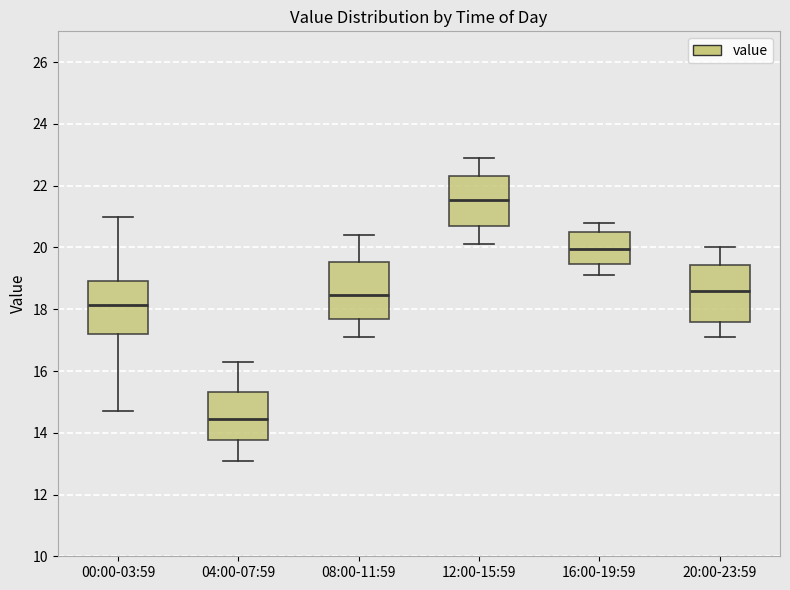

Reading left to right, read every box against the y-axis: the position of its median line, the range the box covers, and the ends of its whiskers. The values are not printed on the chart, so give them approximately, as read against the axis.

00:00-03:59: median 18.2, box 17.2 to 19.0, whiskers 14.8 to 21.0
04:00-07:59: median 14.4, box 13.8 to 15.4, whiskers 13.2 to 16.4
08:00-11:59: median 18.4, box 17.6 to 19.6, whiskers 17.2 to 20.4
12:00-15:59: median 21.6, box 20.8 to 22.4, whiskers 20.2 to 23.0
16:00-19:59: median 20.0, box 19.4 to 20.6, whiskers 19.2 to 20.8
20:00-23:59: median 18.6, box 17.6 to 19.4, whiskers 17.2 to 20.0